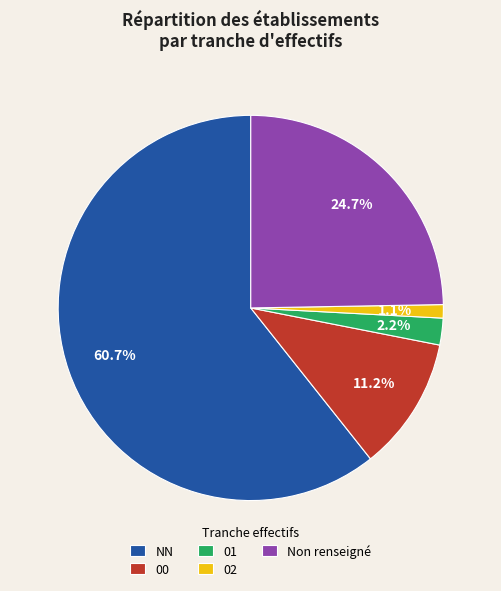

To the nearest percent, what is the difference between the 00 and 02 slice percentages?

10%